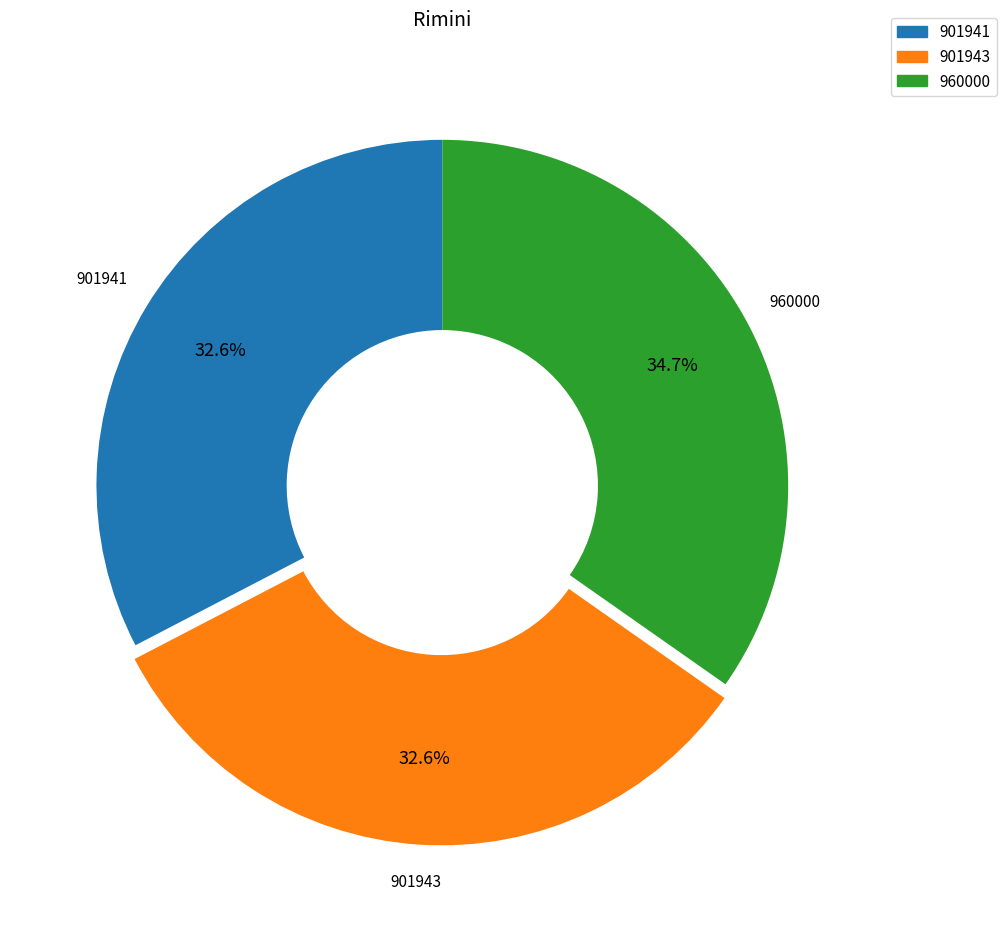

Is there a majority slice in this chart?

No